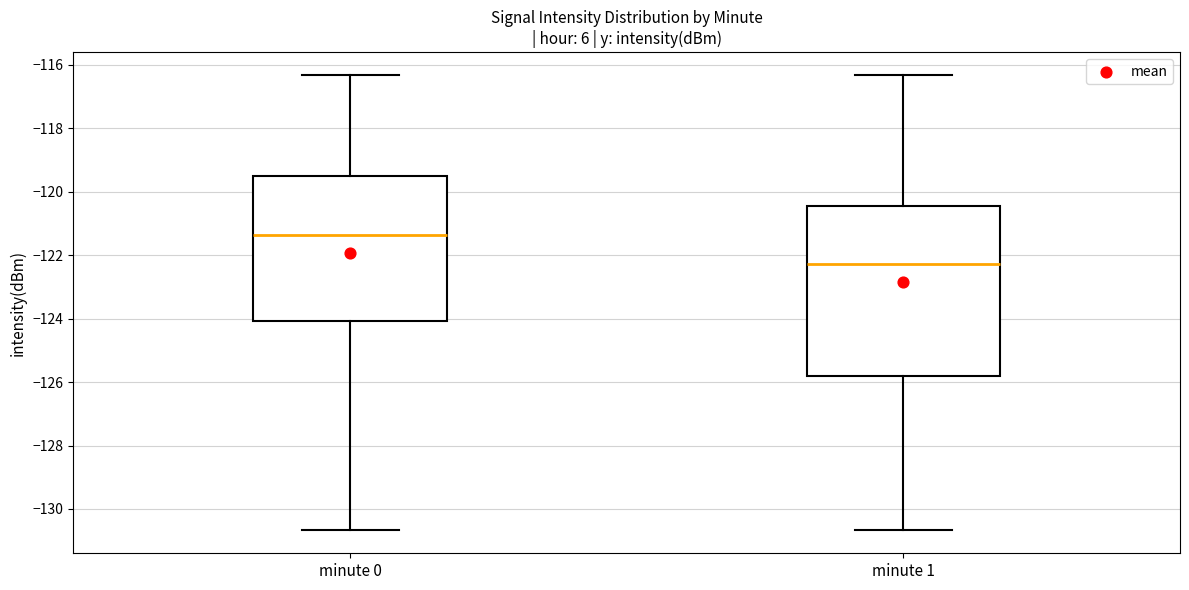

Which box is the tallest, from its lower edge to its upper edge?

minute 1